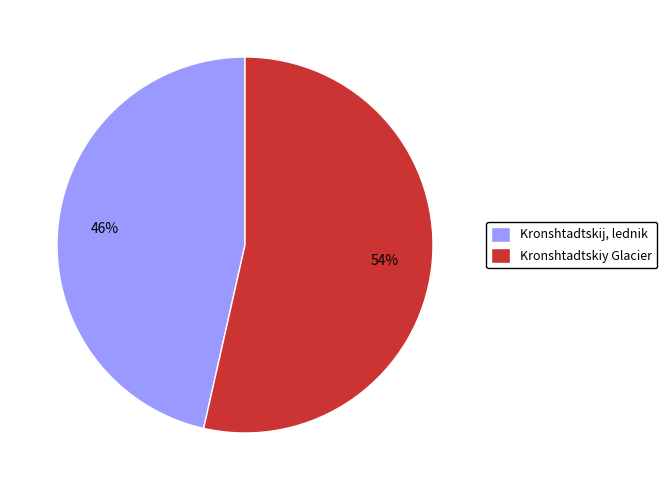

Does any single category account for the majority?

Yes